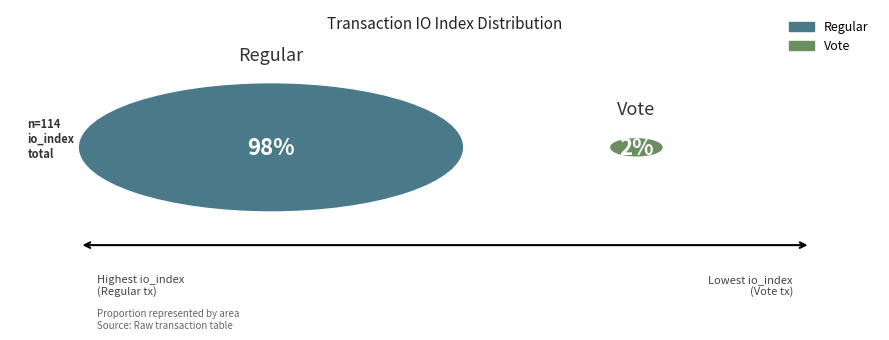

Which has a higher value, Regular or Vote?

Regular